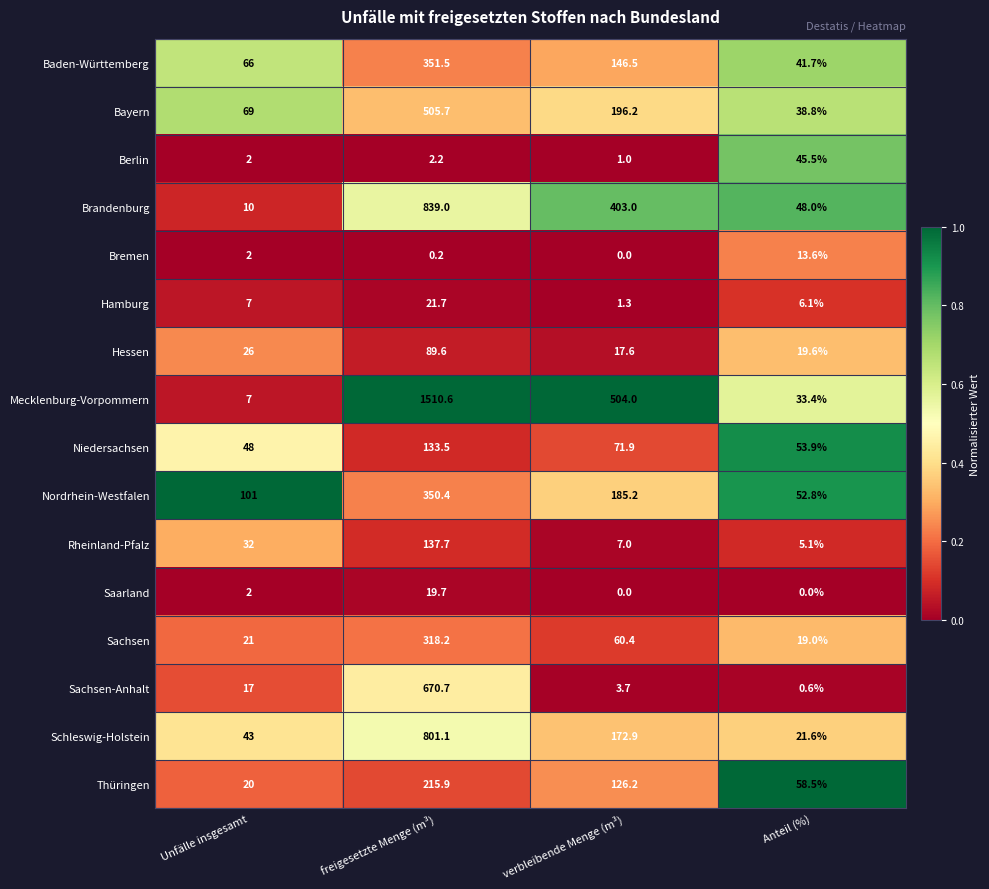

At which label does Mecklenburg-Vorpommern first exceed 504?

freigesetzte Menge (m³)